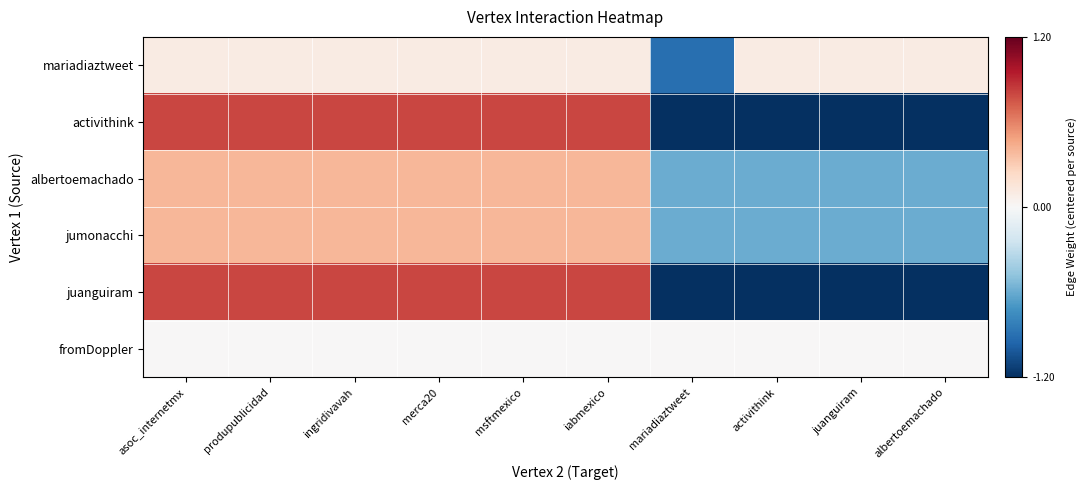

What is the total value across all series at juanguiram?

-3.5